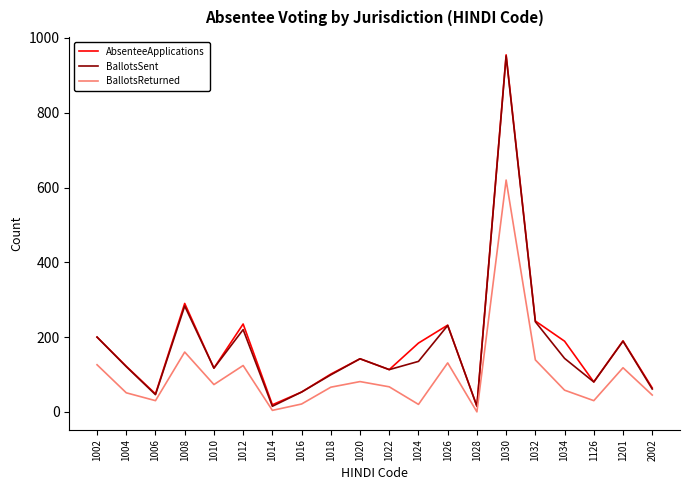

What are all the series names shown in the legend?

AbsenteeApplications, BallotsSent, BallotsReturned